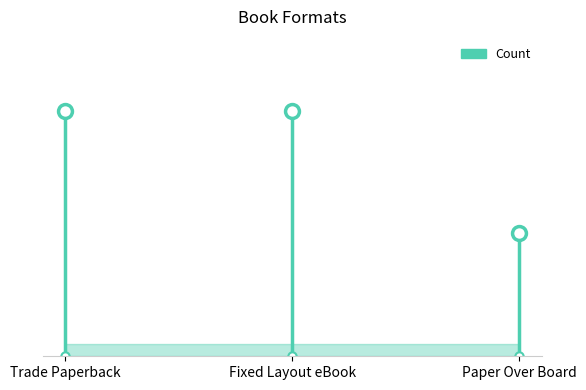

Count the number of categories in the chart.

3